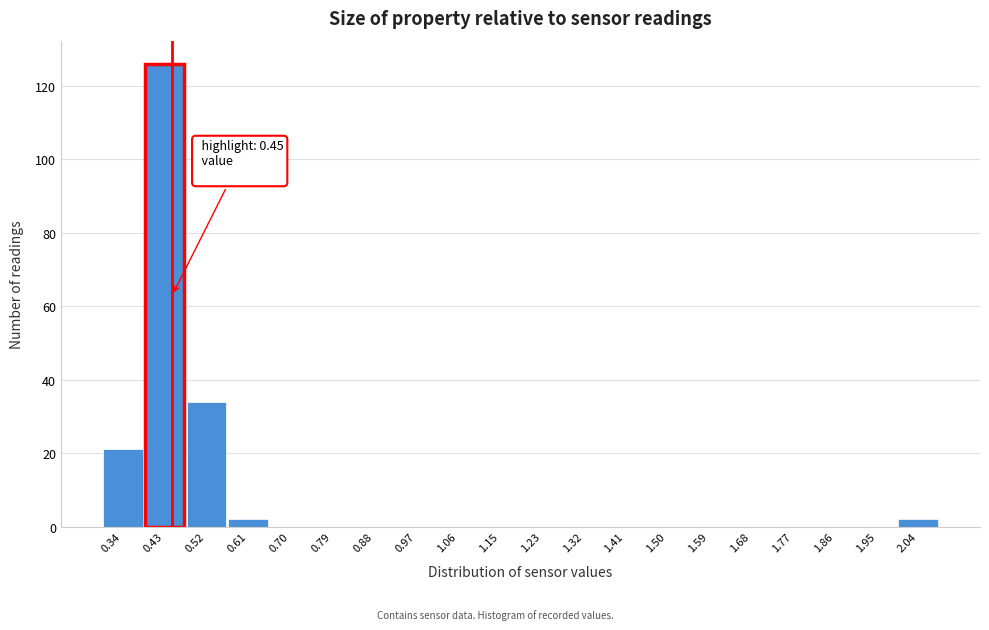

Which range on the x-axis has the tallest bar?

0.389 to 0.478